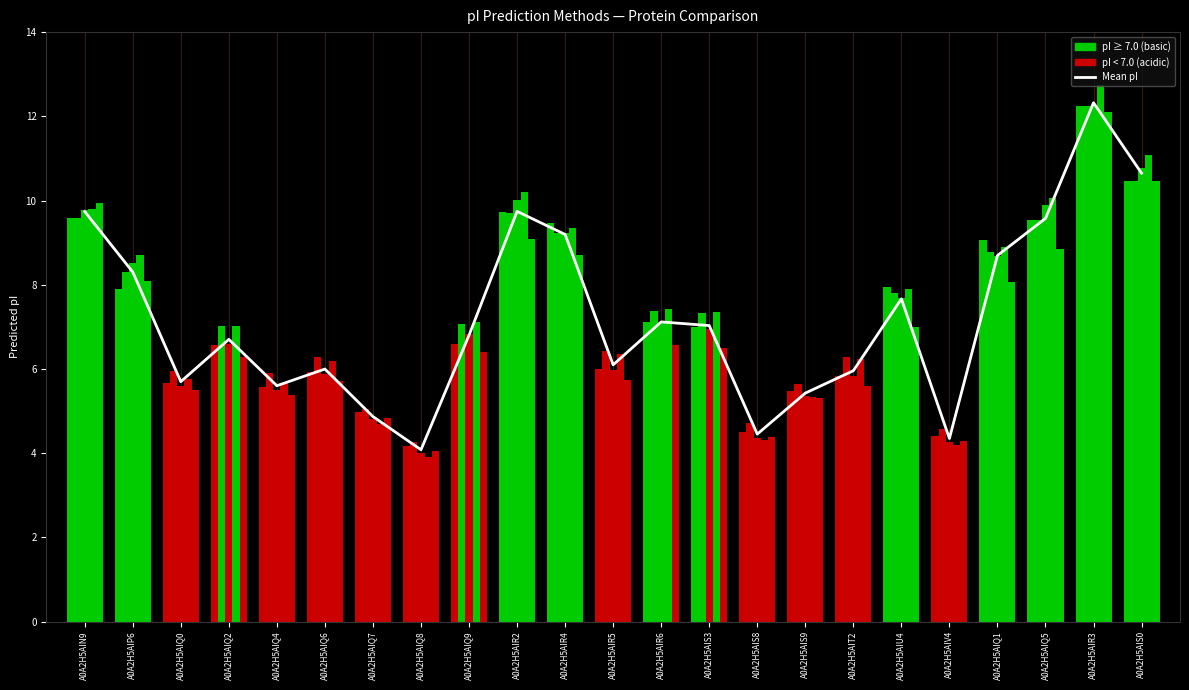

The value at A0A2H5AIQ5 is 16.4. True or false?

False